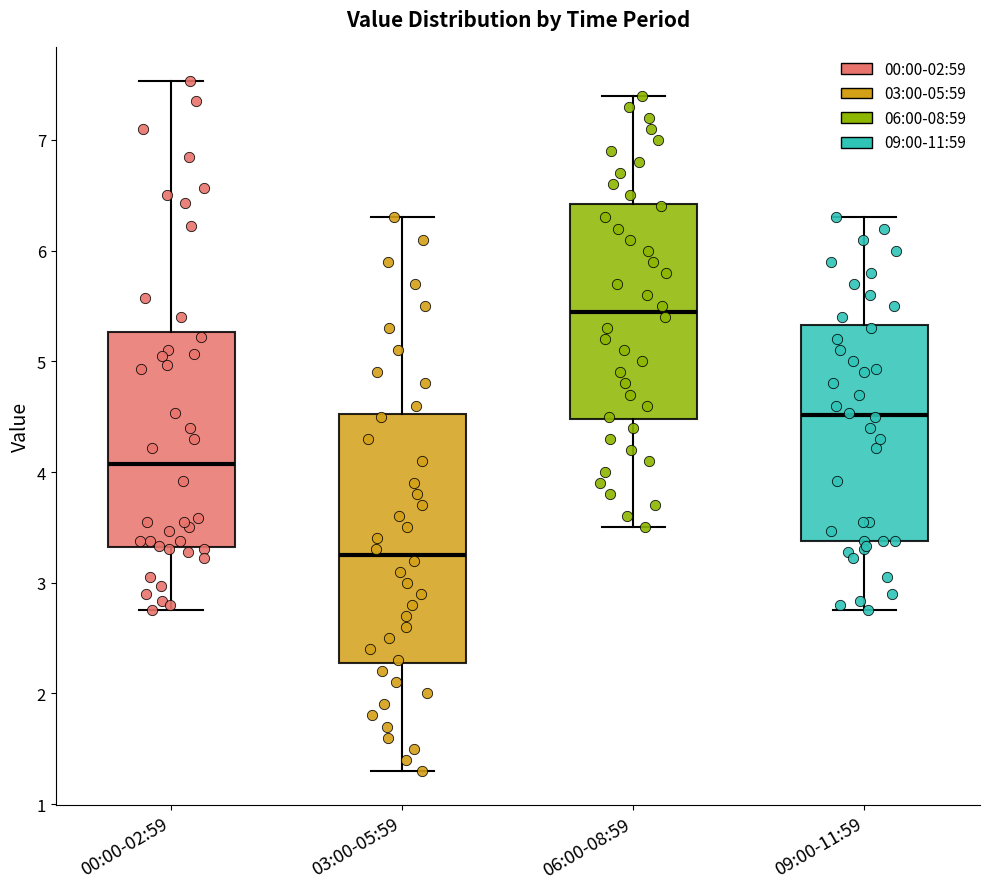

Reading left to right, read every box against the y-axis: the position of its median line, the range the box covers, and the ends of its whiskers. The values are not printed on the chart, so give them approximately, as read against the axis.

00:00-02:59: median 4.1, box 3.3 to 5.3, whiskers 2.8 to 7.5
03:00-05:59: median 3.3, box 2.3 to 4.5, whiskers 1.3 to 6.3
06:00-08:59: median 5.5, box 4.5 to 6.4, whiskers 3.5 to 7.4
09:00-11:59: median 4.5, box 3.4 to 5.3, whiskers 2.8 to 6.3